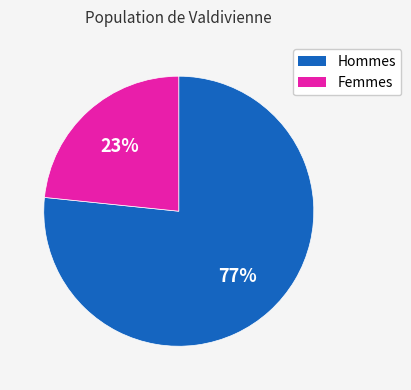

To the nearest percent, what is the average slice percentage?

50%